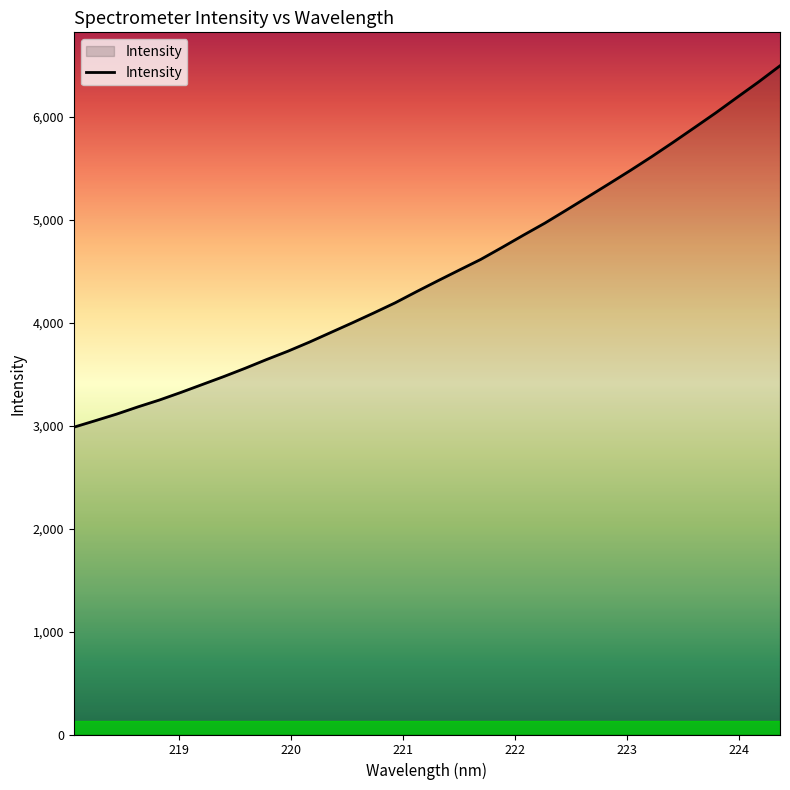

What is the difference between the maximum and minimum values?

3511.9